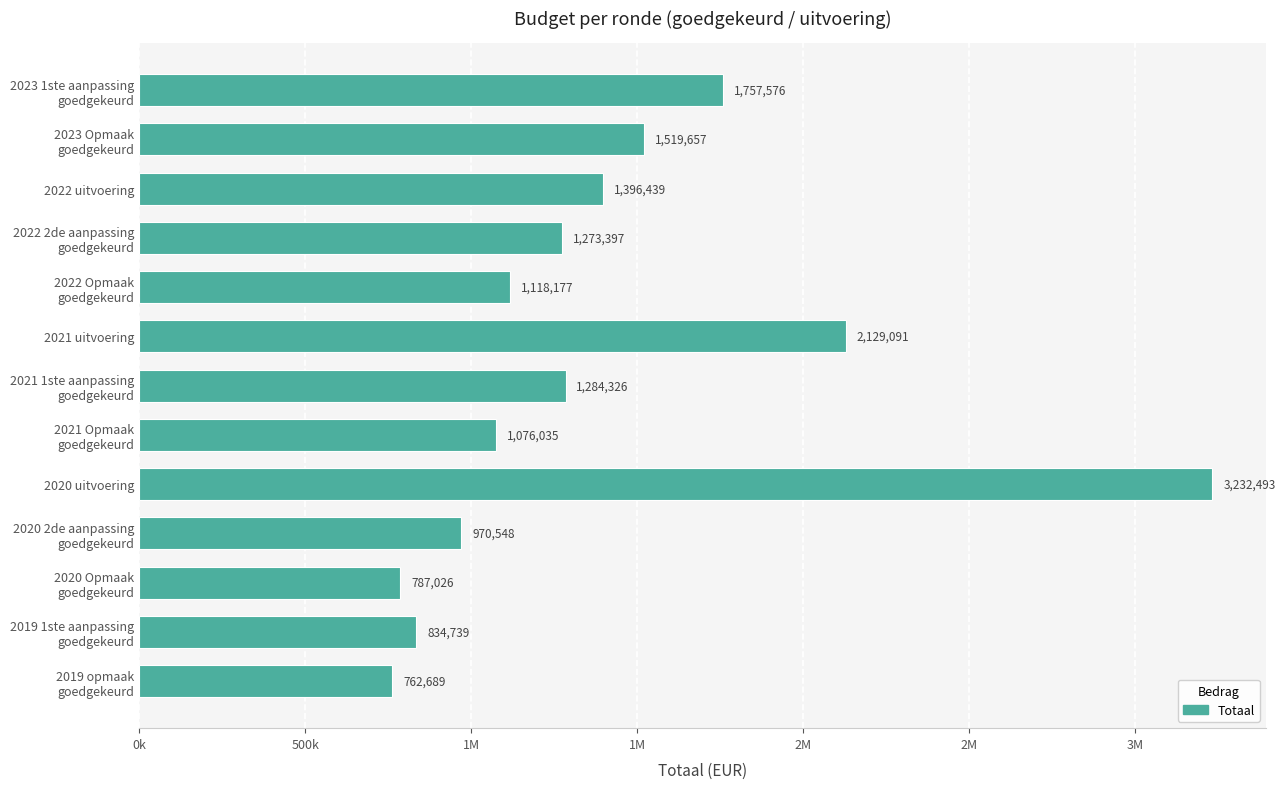

What is the greatest value displayed?

3232493